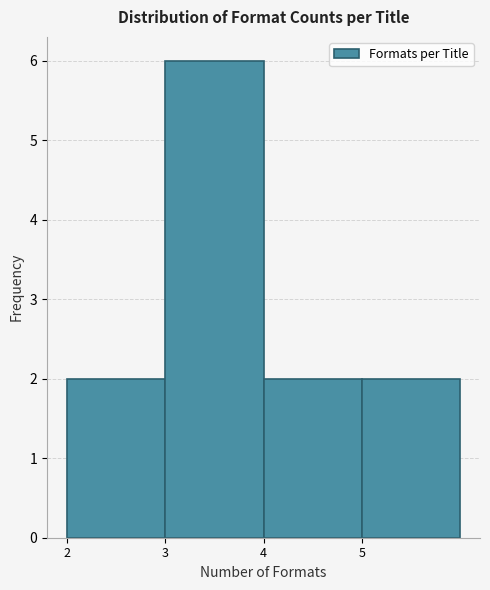

Reading left to right, transcribe this chart: for each bar, give the range it covers on the x-axis and its height. The values are not printed on the chart, so give them approximately, as read against the axis.

2 to 3: 2
3 to 4: 6
4 to 5: 2
5 to 6: 2